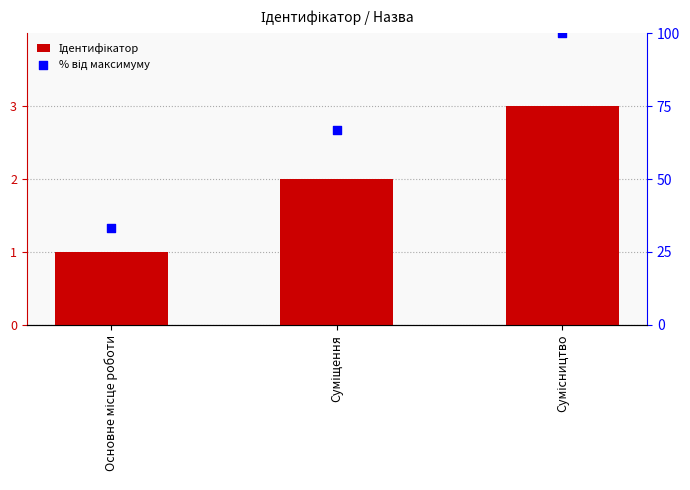

What are all the series names shown in the legend?

Ідентифікатор, % від максимуму